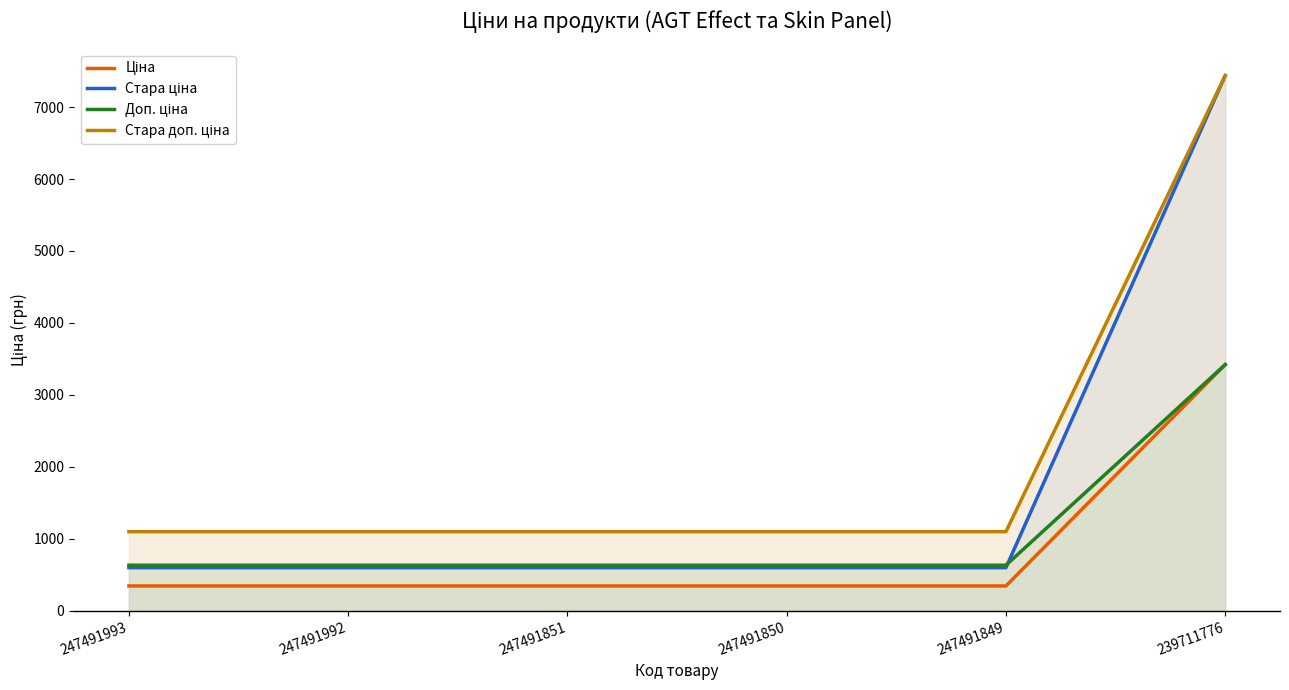

What is the difference between the maximum and minimum values in the Стара ціна series?

6836.2